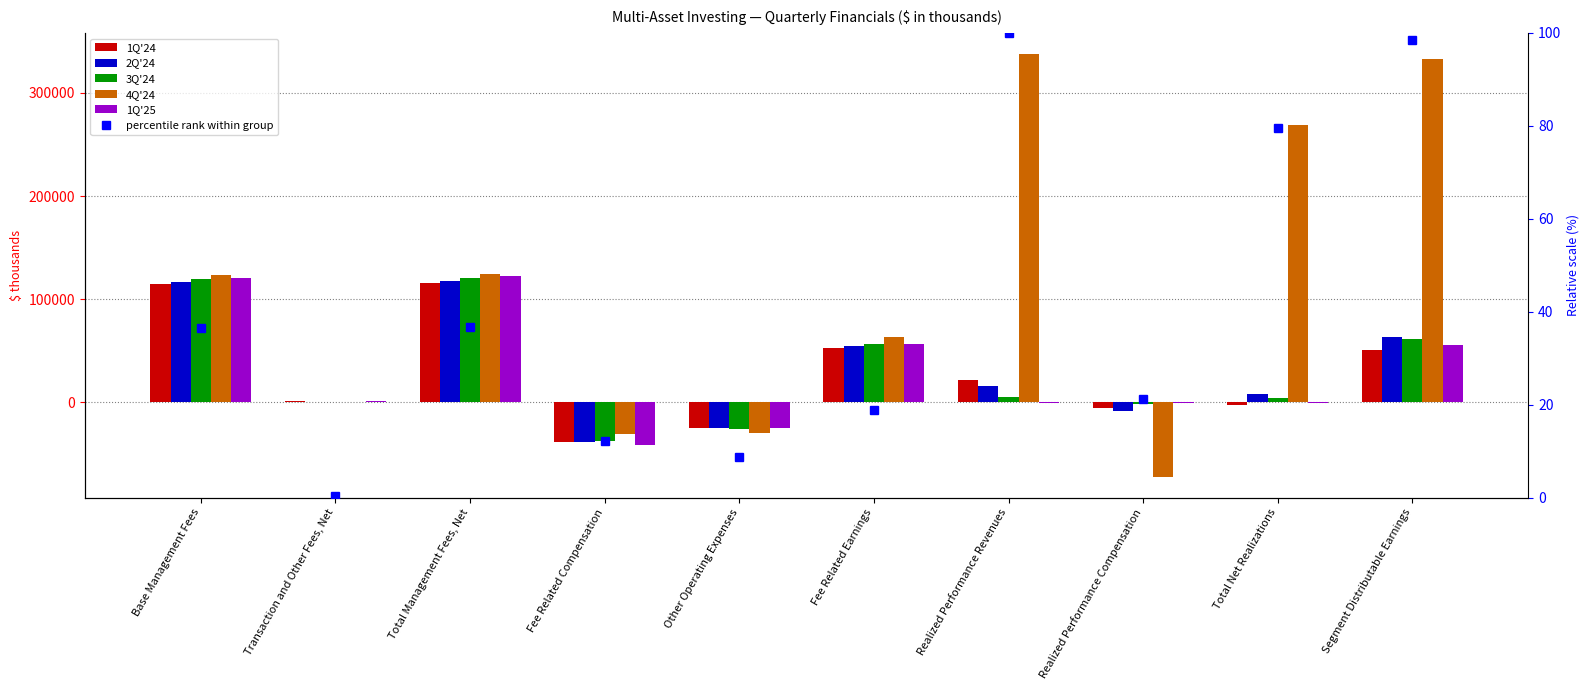

At which label does 4Q'24 reach its peak?

Realized Performance Revenues